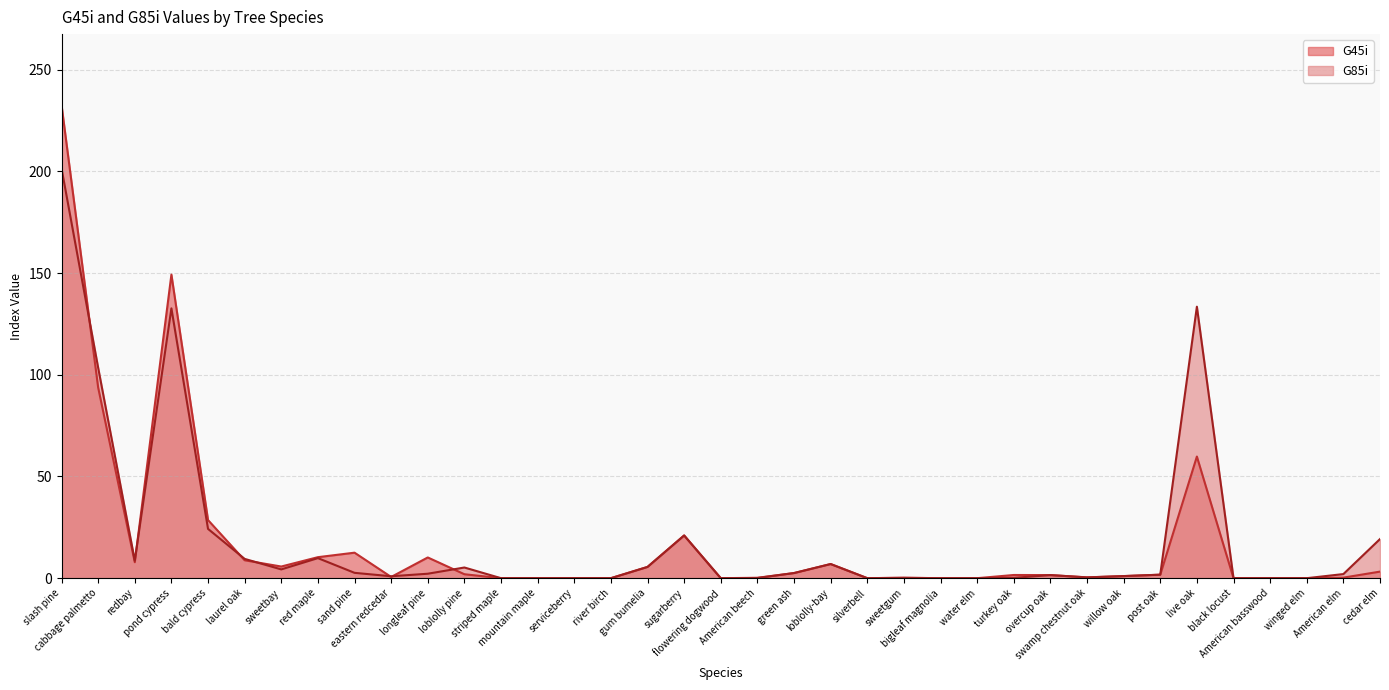

Which category has the lowest value across all series?

striped maple